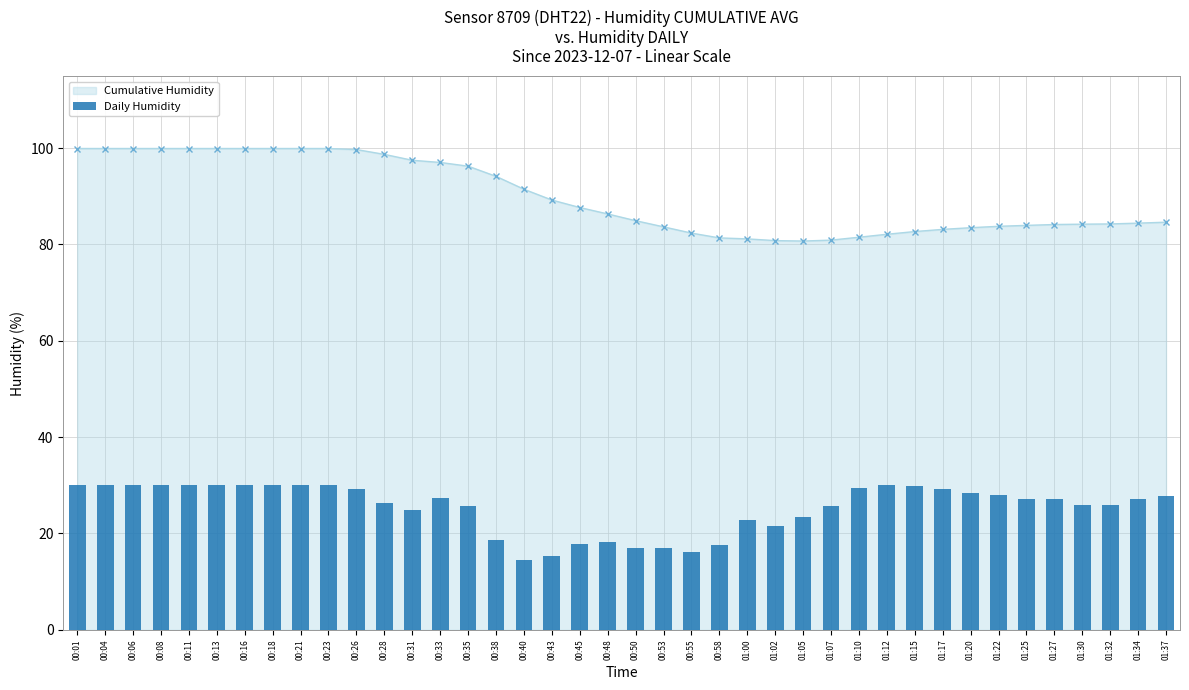

The value of Cumulative Humidity at 00:31 is 45.6. True or false?

False